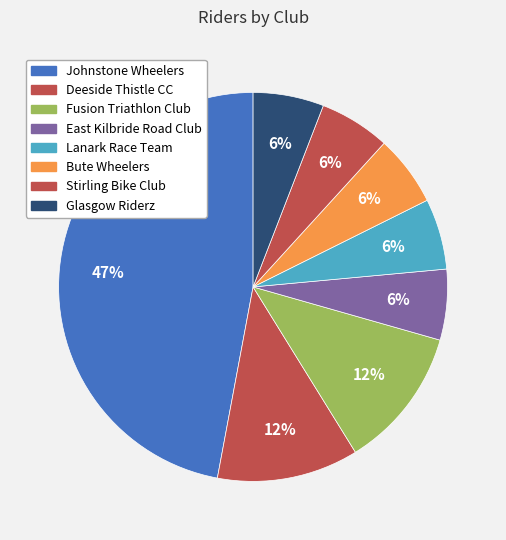

To the nearest percent, what portion does Stirling Bike Club represent?

6%